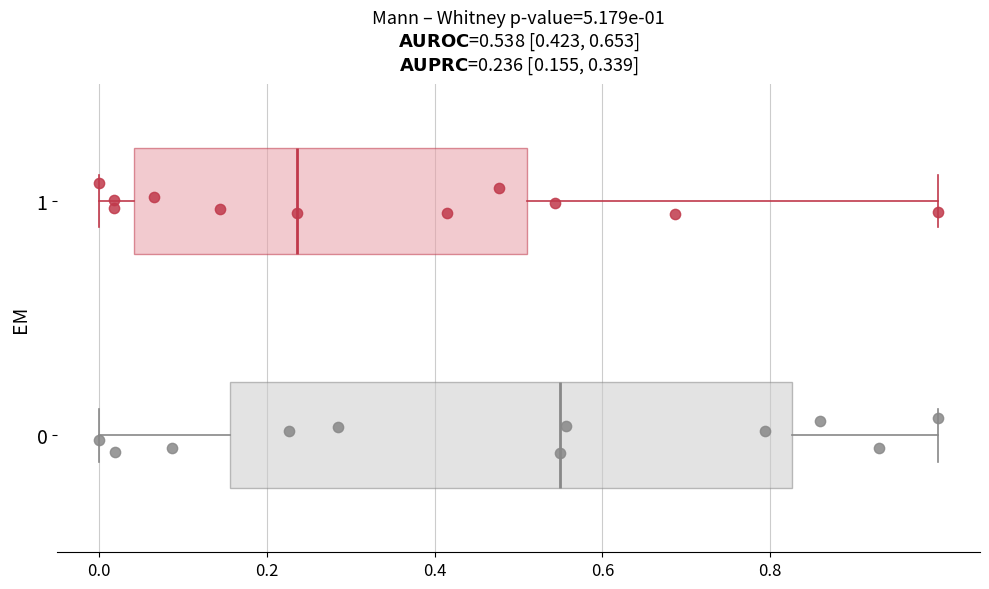

Which box has the furthest to the left median line?

1